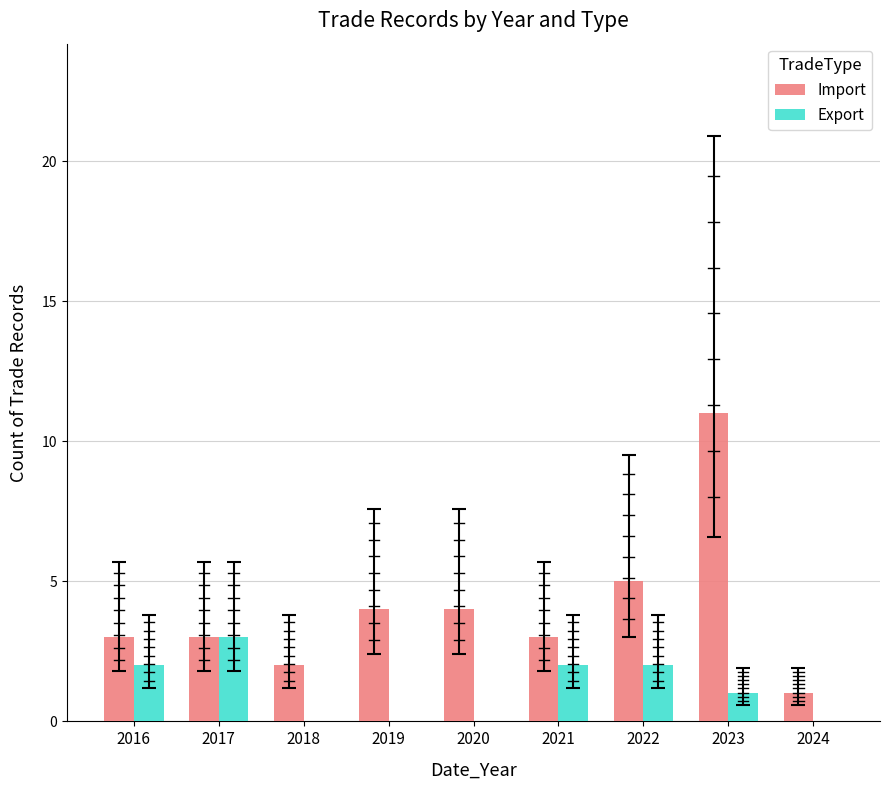

How many distinct data groups are displayed?

2